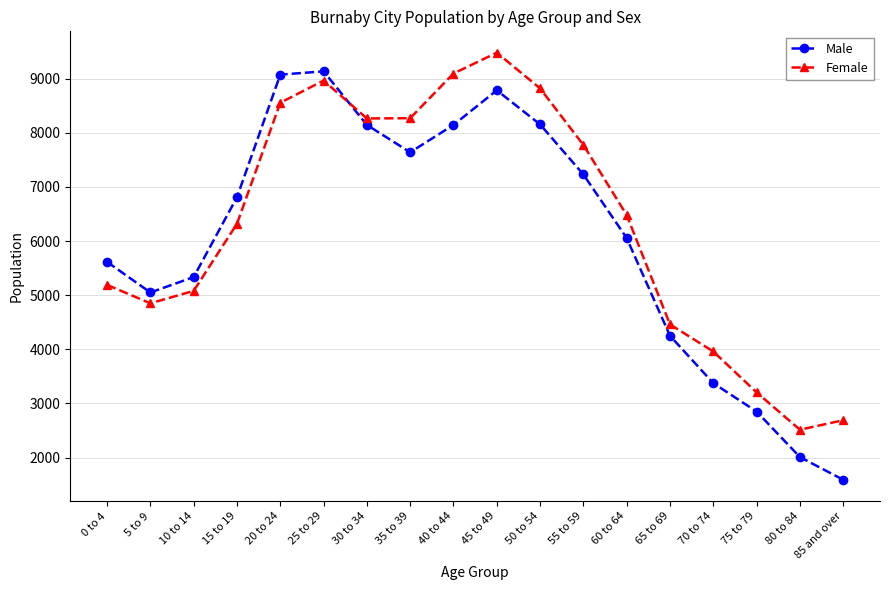

At which category does Female reach its first local peak?

25 to 29